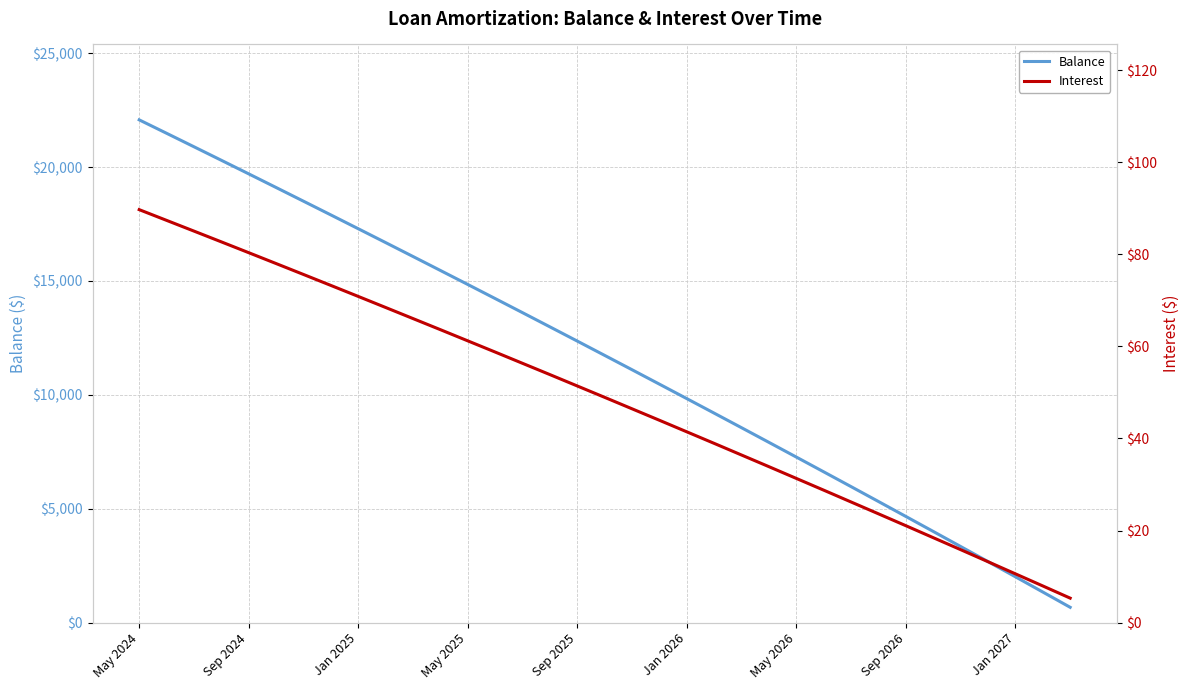

What is the sum of all Balance values?

406185